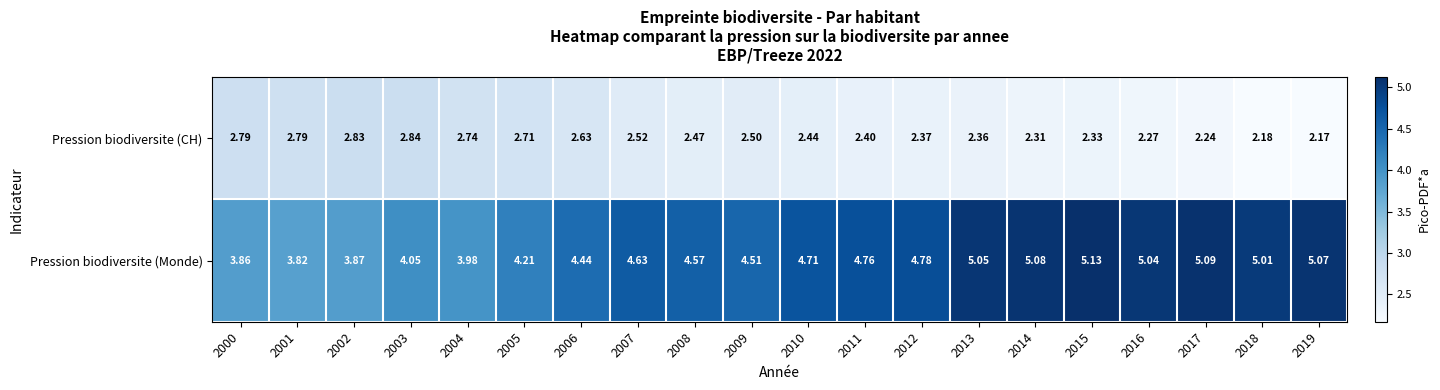

How many series are shown in this chart?

2